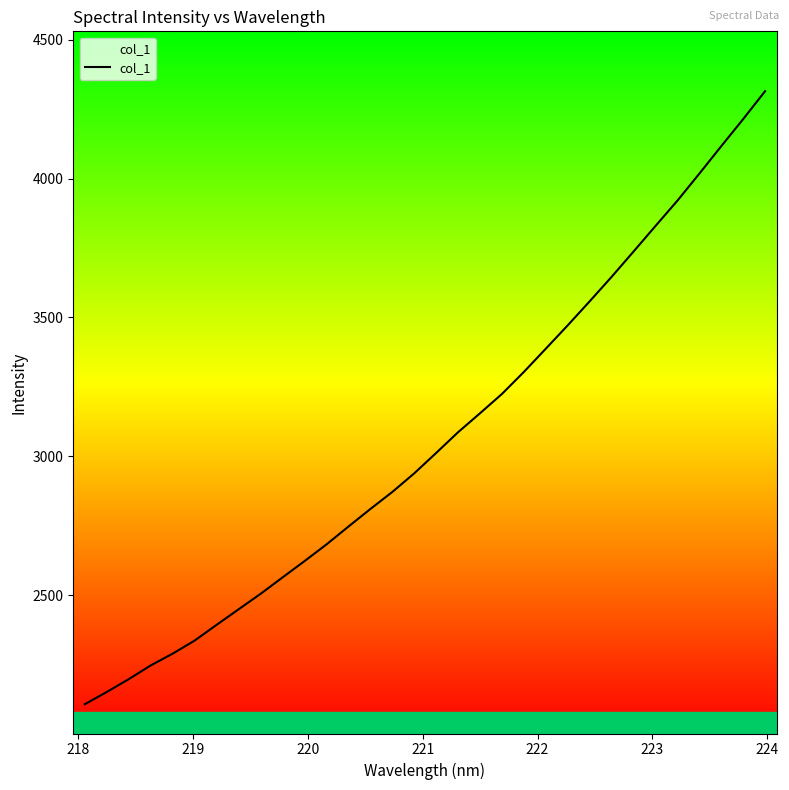

What is the difference between the maximum and minimum values?

2207.7